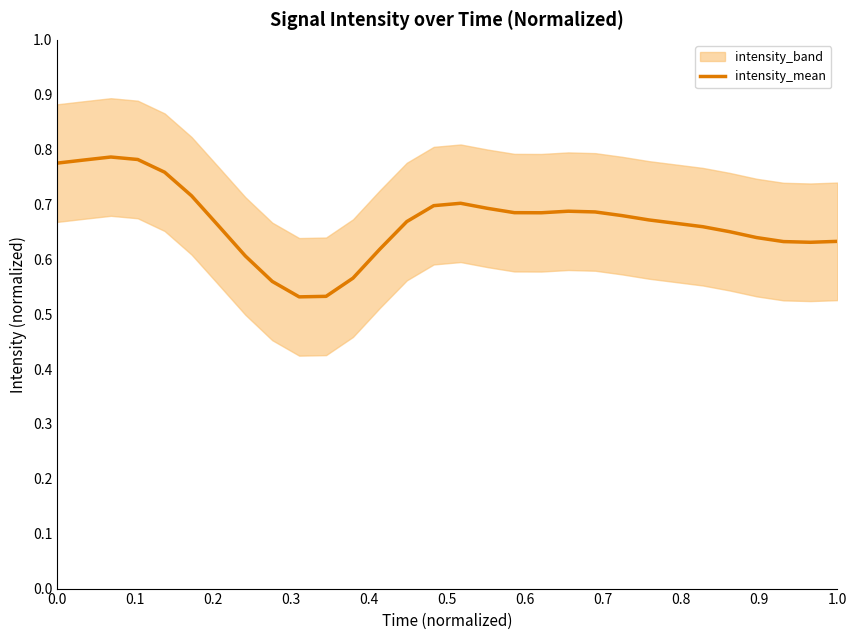

The chart shows a value of 0.7 at 1.0. True or false?

False